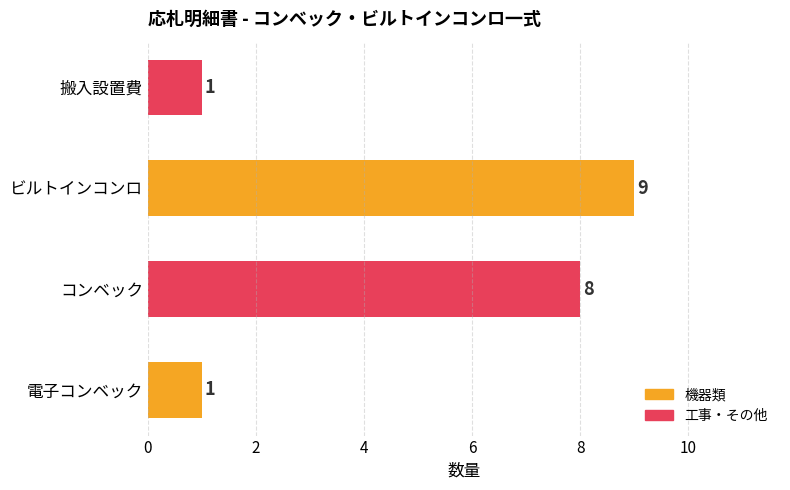

Reading bottom to top, transcribe all the data shown in this chart.

1	8	9	1